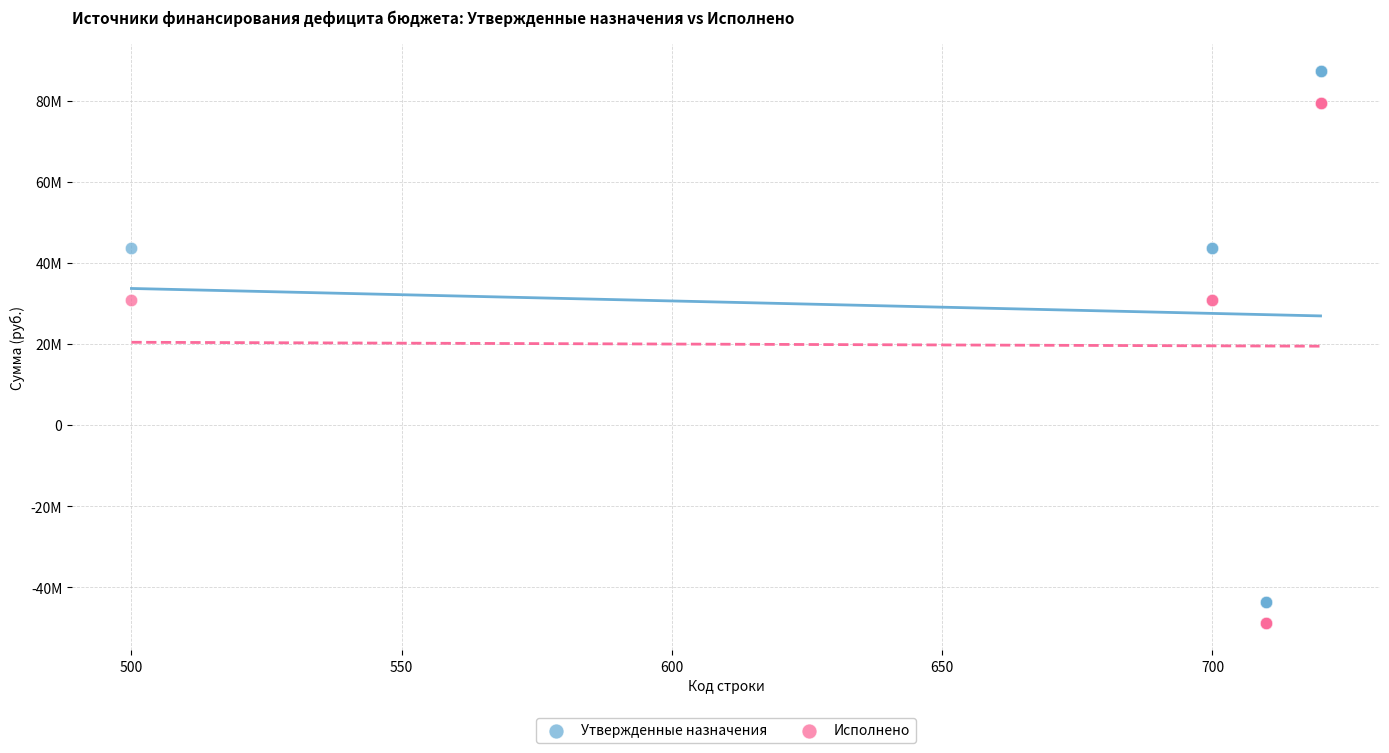

Which series has the largest Y range (max minus min)?

Утвержденные назначения